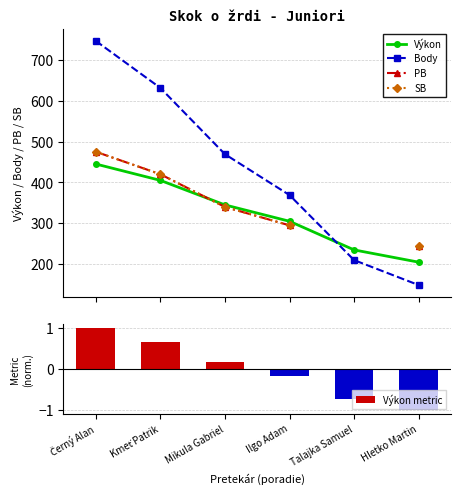

What is the label of the 2nd bar from the right?

Talajka Samuel